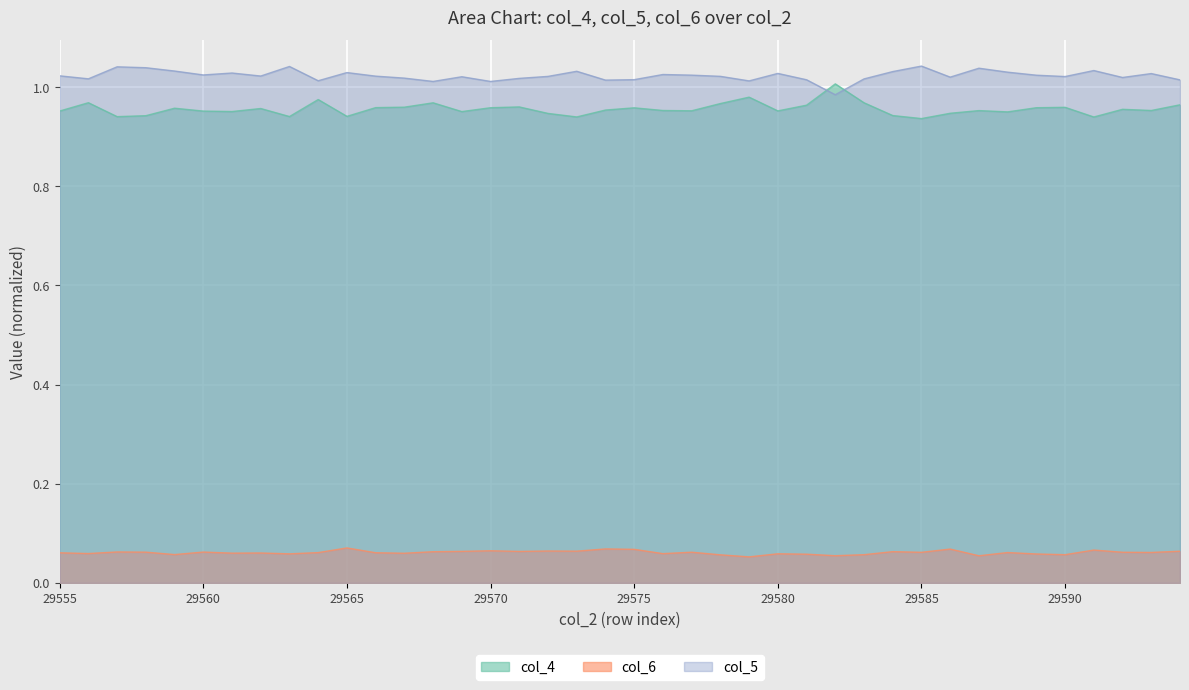

Which series has the widest spread of values?

col_4